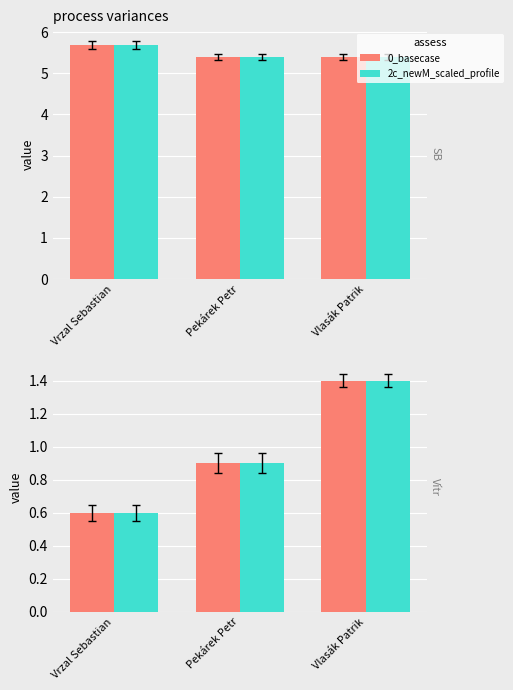

Reading left to right, extract all data points from this chart.

0_basecase: 0.6	0.9	1.4
2c_newM_scaled_profile: 0.6	0.9	1.4